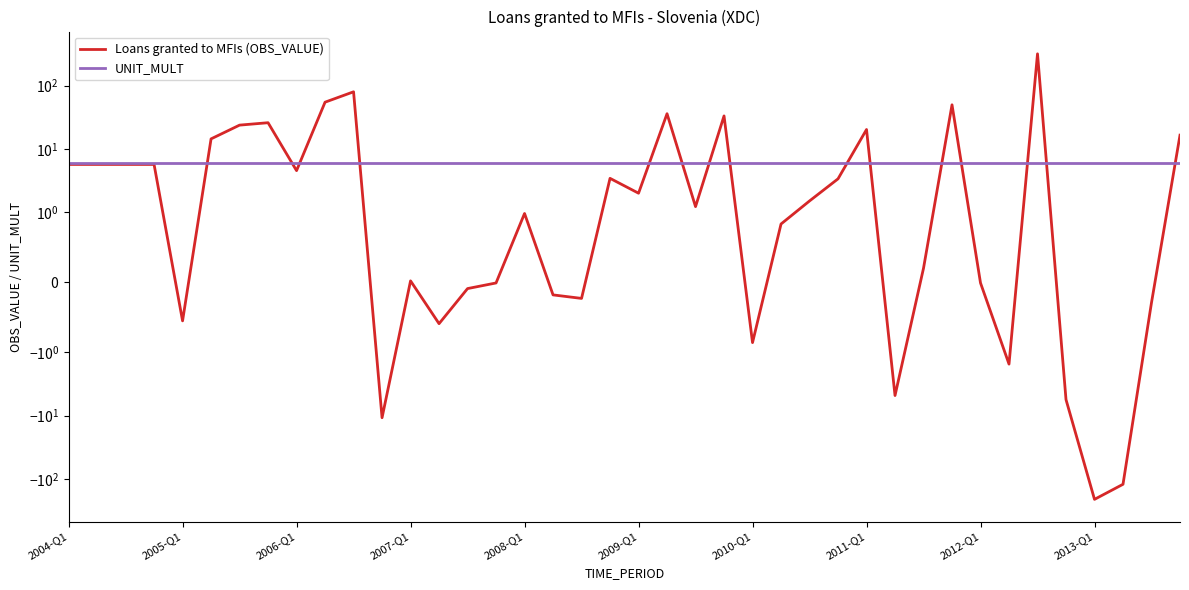

Which series ends up on top after the final intersection of Loans granted to MFIs (OBS_VALUE) and UNIT_MULT?

Loans granted to MFIs (OBS_VALUE)